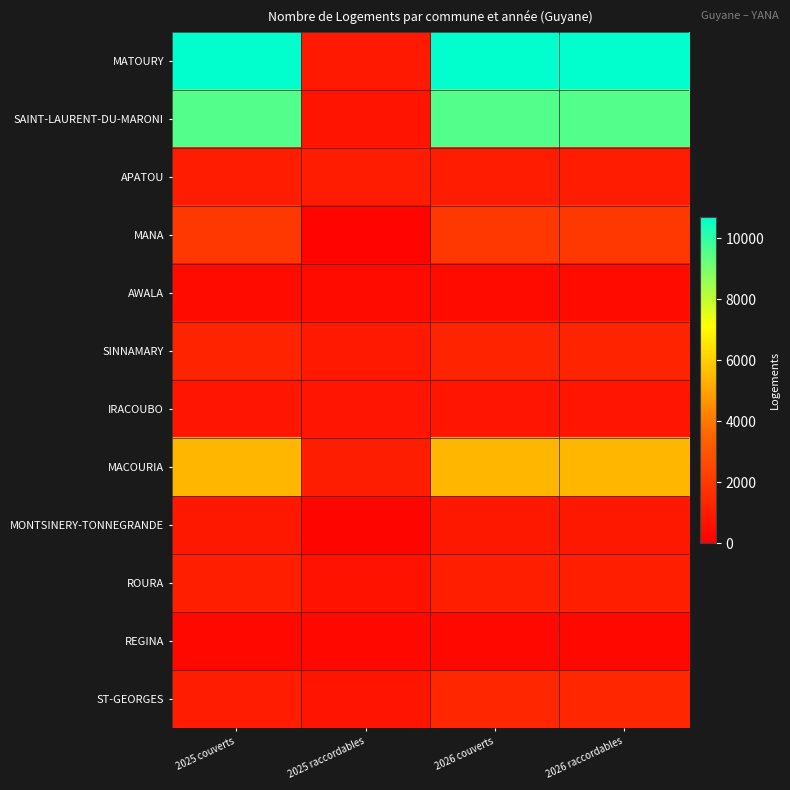

Reading right to left, list all the values displayed in this chart.

MATOURY: 2026 raccordables=10699	2026 couverts=10699	2025 raccordables=918	2025 couverts=10699
SAINT-LAURENT-DU-MARONI: 2026 raccordables=9540	2026 couverts=9540	2025 raccordables=719	2025 couverts=9540
APATOU: 2026 raccordables=995	2026 couverts=995	2025 raccordables=995	2025 couverts=995
MANA: 2026 raccordables=1923	2026 couverts=1923	2025 raccordables=178	2025 couverts=1923
AWALA: 2026 raccordables=407	2026 couverts=407	2025 raccordables=407	2025 couverts=407
SINNAMARY: 2026 raccordables=1286	2026 couverts=1286	2025 raccordables=906	2025 couverts=1286
IRACOUBO: 2026 raccordables=769	2026 couverts=769	2025 raccordables=769	2025 couverts=769
MACOURIA: 2026 raccordables=5444	2026 couverts=5444	2025 raccordables=1058	2025 couverts=5444
MONTSINERY-TONNEGRANDE: 2026 raccordables=874	2026 couverts=874	2025 raccordables=218	2025 couverts=874
ROURA: 2026 raccordables=1091	2026 couverts=1091	2025 raccordables=666	2025 couverts=1091
REGINA: 2026 raccordables=324	2026 couverts=324	2025 raccordables=324	2025 couverts=324
ST-GEORGES: 2026 raccordables=1340	2026 couverts=1340	2025 raccordables=736	2025 couverts=1000